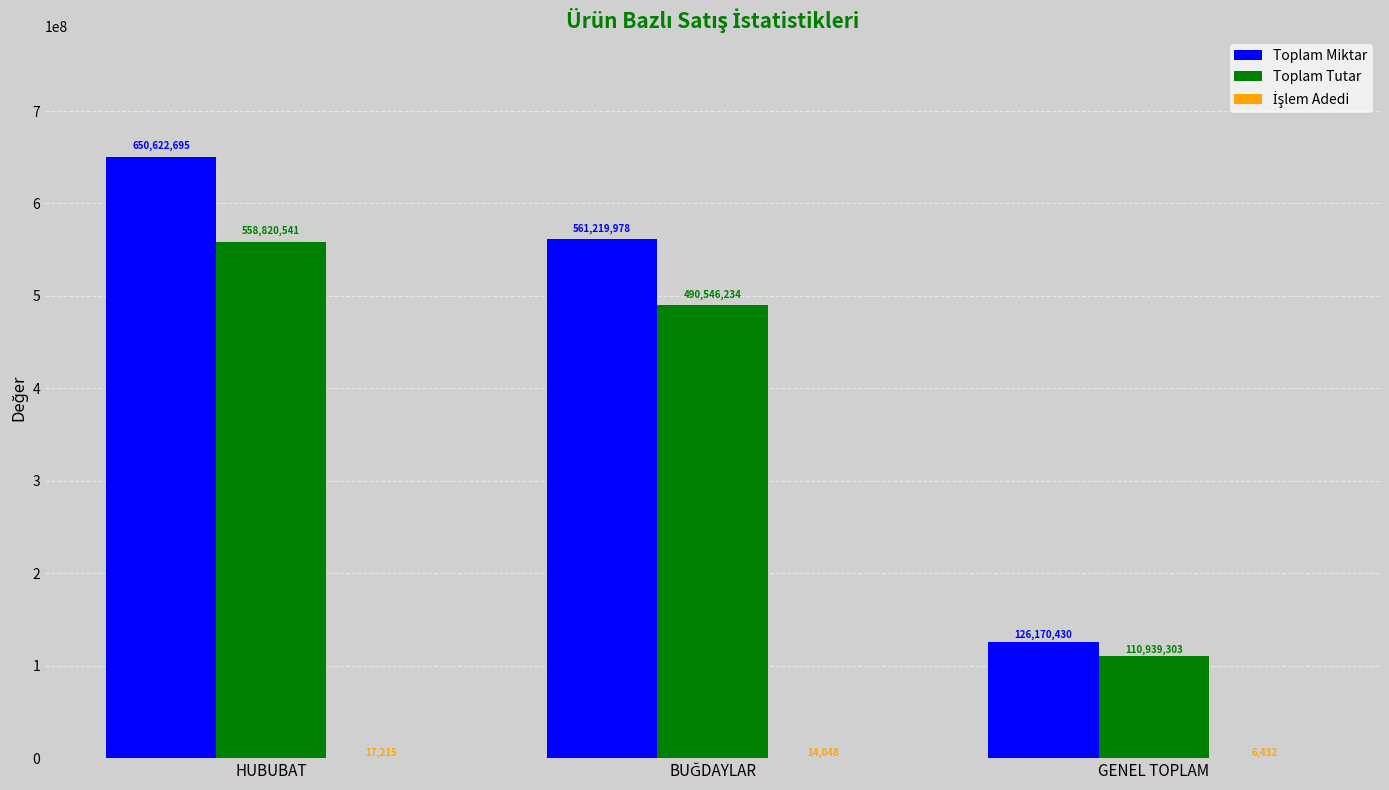

At which label does Toplam Tutar reach its peak?

HUBUBAT